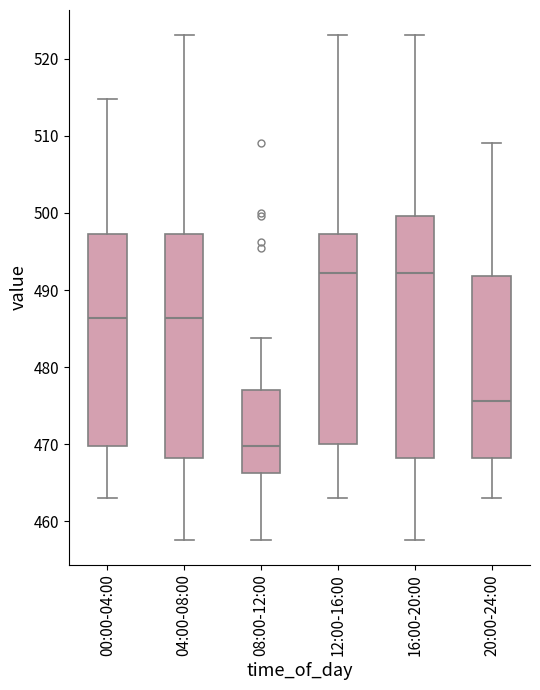

Reading left to right, read every box against the y-axis: the position of its median line, the range the box covers, and the ends of its whiskers. The values are not printed on the chart, so give them approximately, as read against the axis.

00:00-04:00: median 486, box 470 to 497, whiskers 463 to 515
04:00-08:00: median 486, box 468 to 497, whiskers 458 to 523
08:00-12:00: median 470, box 466 to 477, whiskers 458 to 484
12:00-16:00: median 492, box 470 to 497, whiskers 463 to 523
16:00-20:00: median 492, box 468 to 500, whiskers 458 to 523
20:00-24:00: median 476, box 468 to 492, whiskers 463 to 509